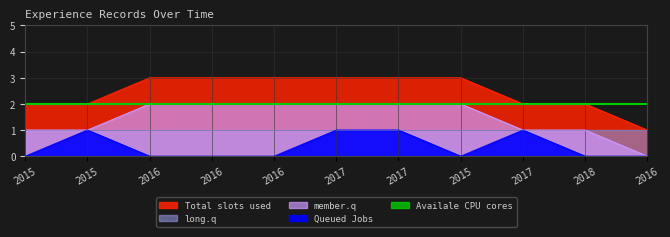

Between 2015 and 2017, which series saw the biggest shift?

Total slots used